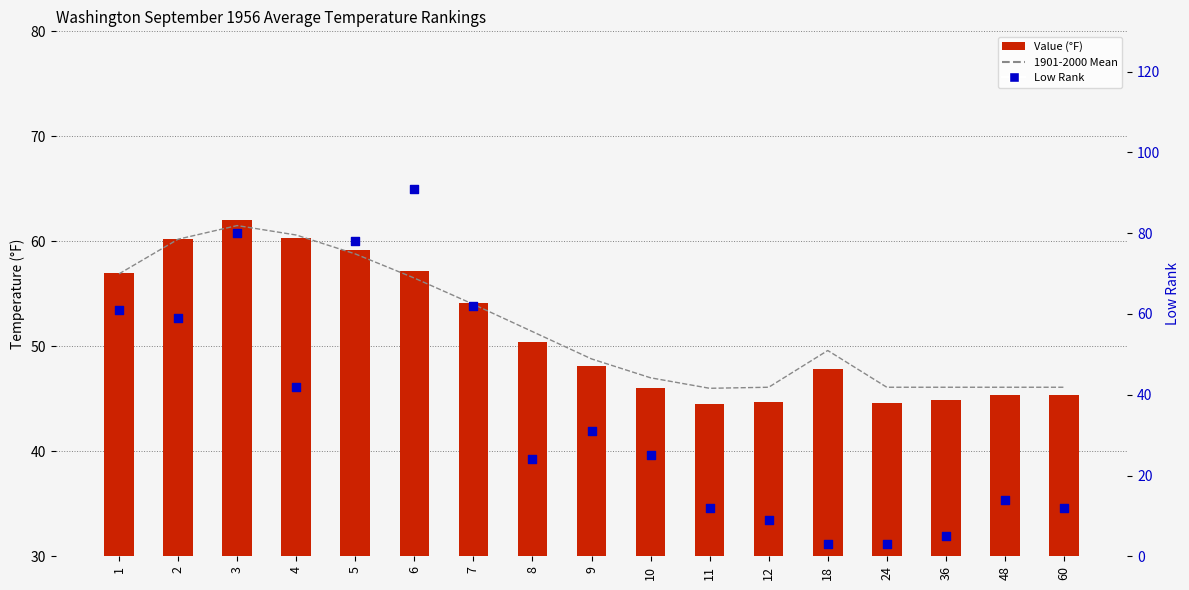

Which series contains the highest Y value?

Low Rank